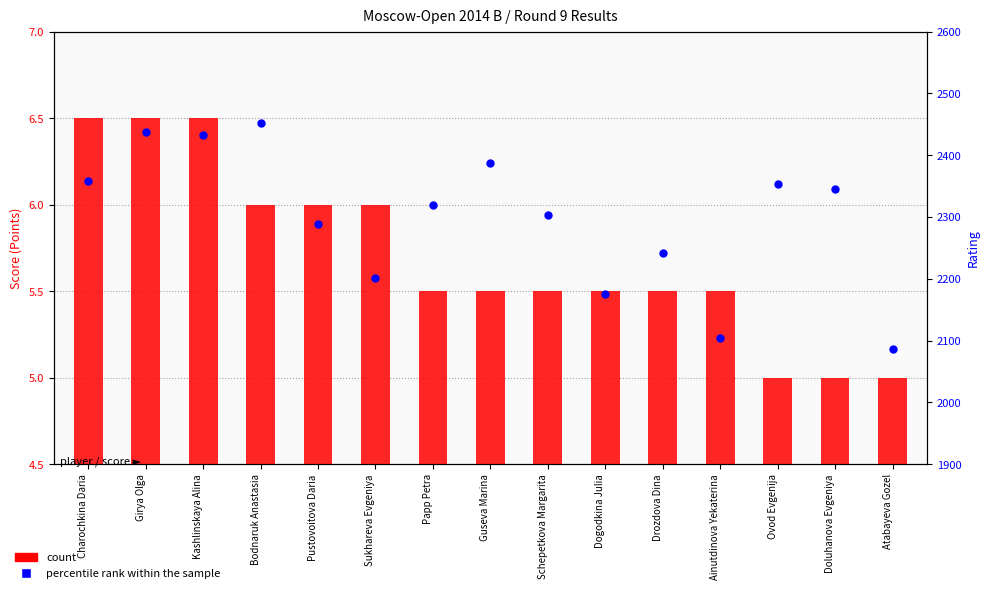

Which series has the widest spread of Y values?

percentile rank within the sample